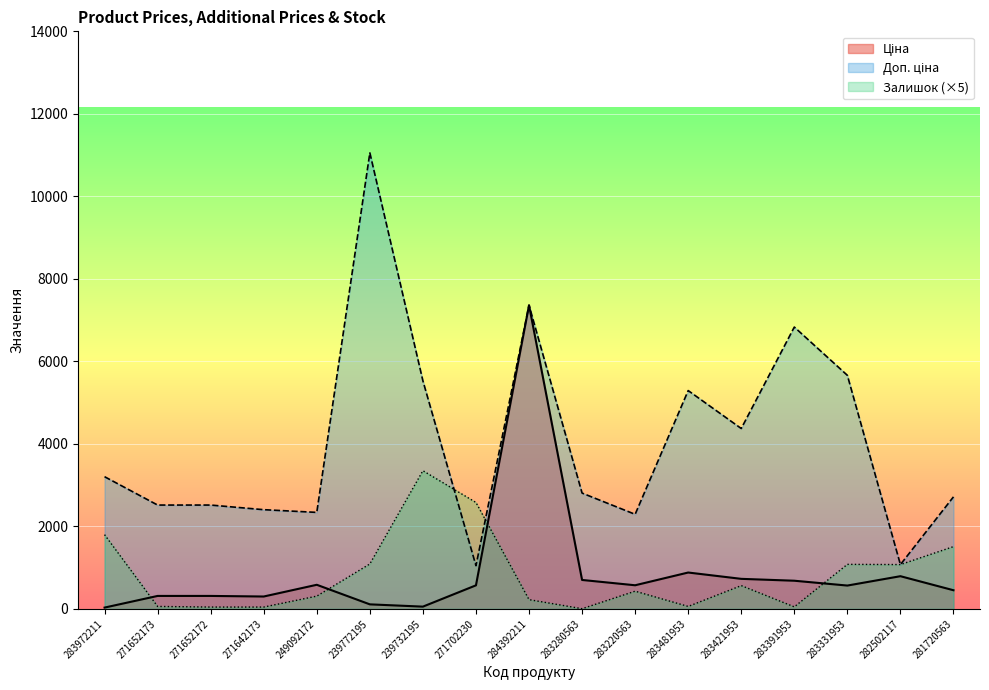

How many lines are shown in the chart?

3